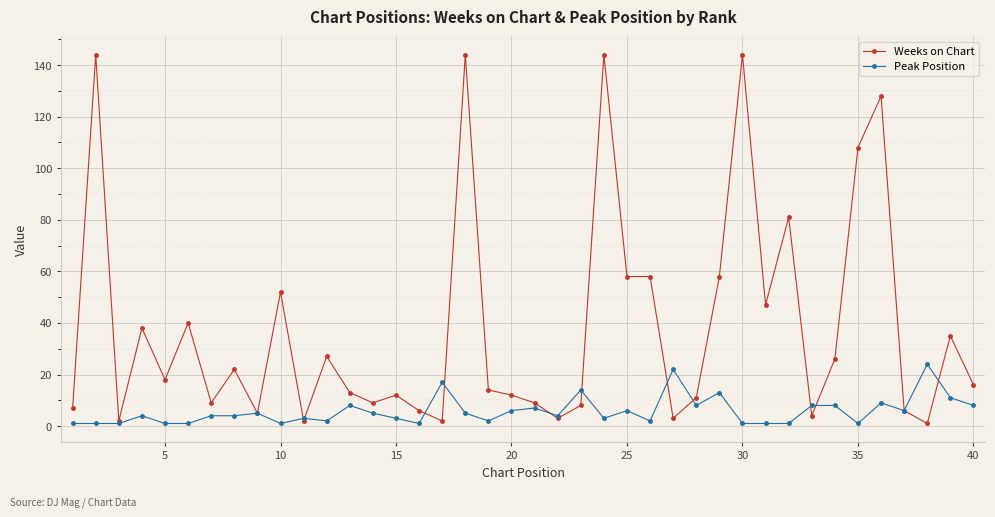

Which series has the widest spread of values?

Weeks on Chart